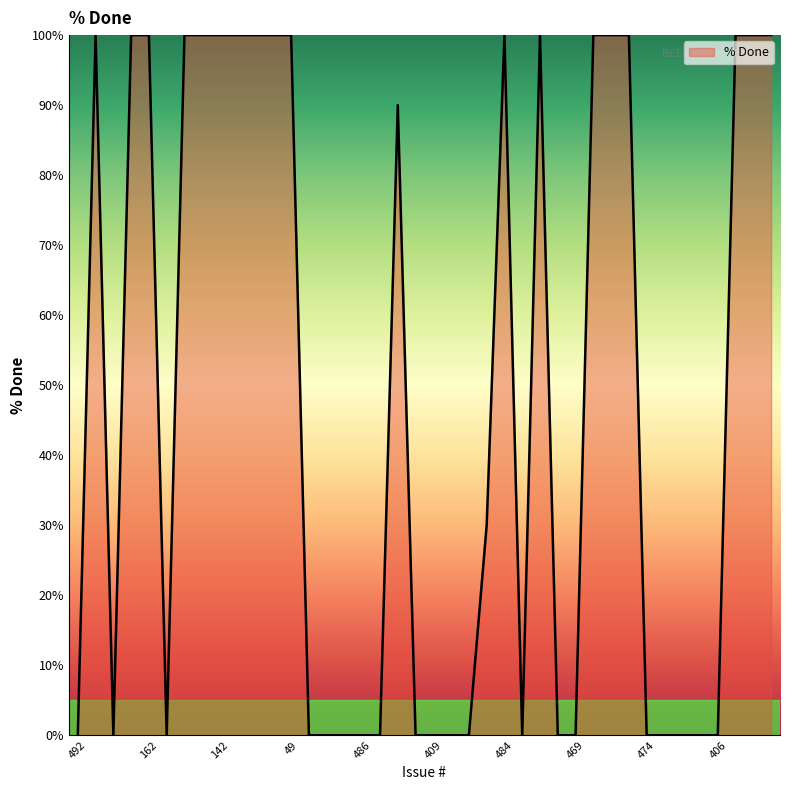

Reading right to left, extract all data points from this chart.

100	100	100	0	0	0	0	0	100	100	100	0	0	100	0	100	30	0	0	0	0	90	0	0	0	0	0	100	100	100	100	100	100	100	0	100	100	0	100	0